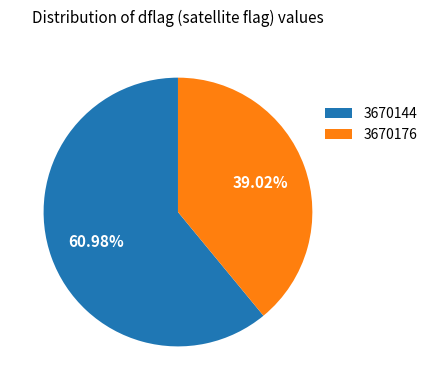

Which category has the smallest portion of the pie?

3670176